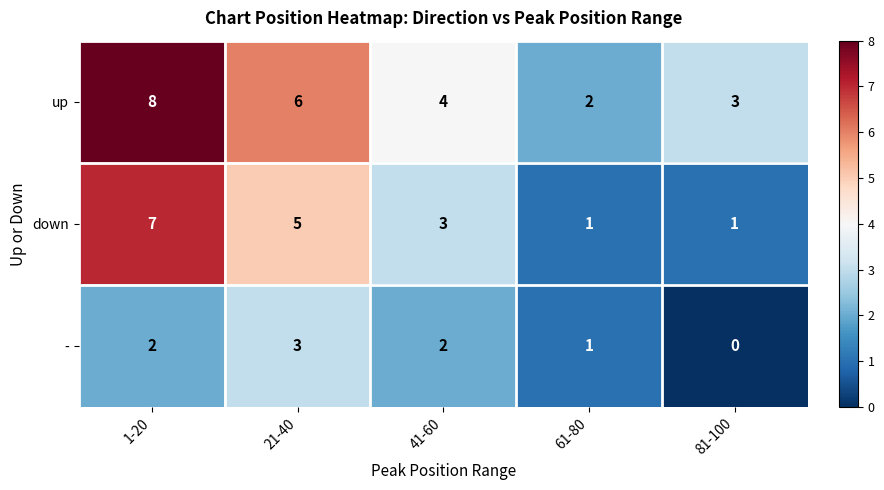

Reading right to left, list all the values displayed in this chart.

up: 3	2	4	6	8
down: 1	1	3	5	7
-: 0	1	2	3	2